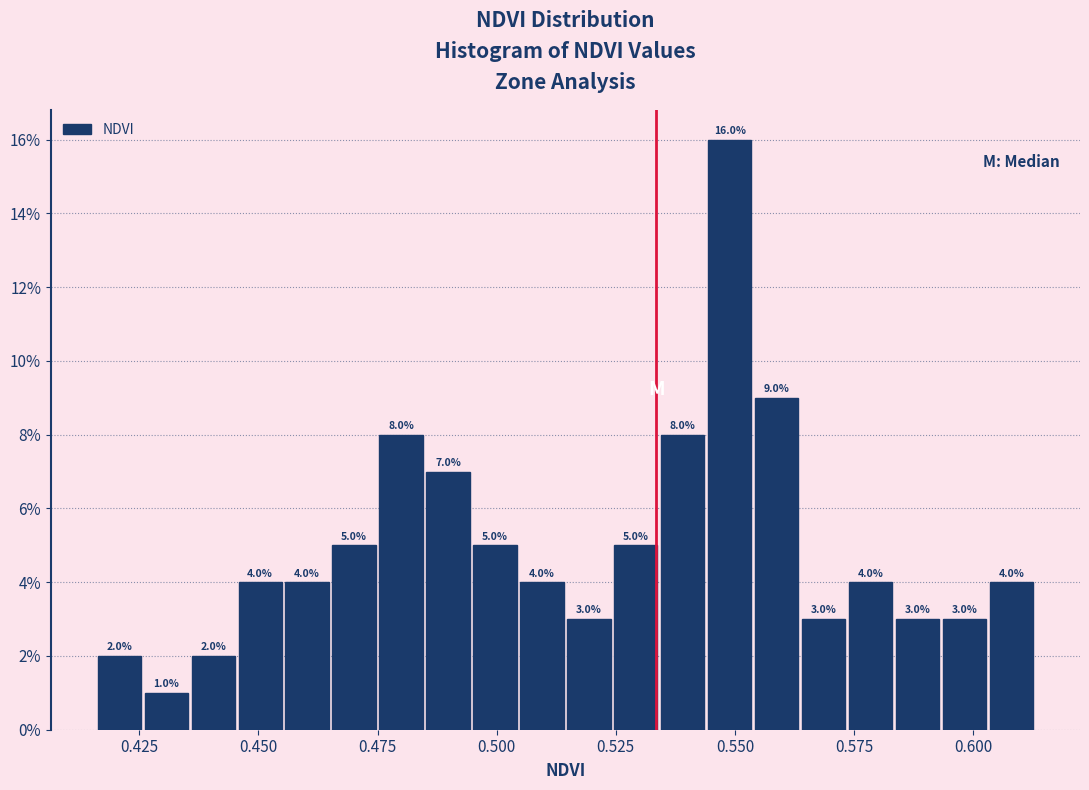

Around what value on the x-axis is the tallest bar? Give the approximate position of its centre, as read against the axis.

0.550